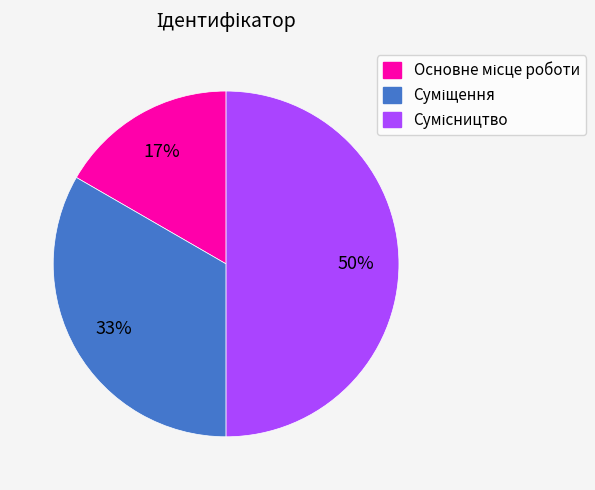

To the nearest percent, what is the difference between the largest and smallest slice percentages?

33%